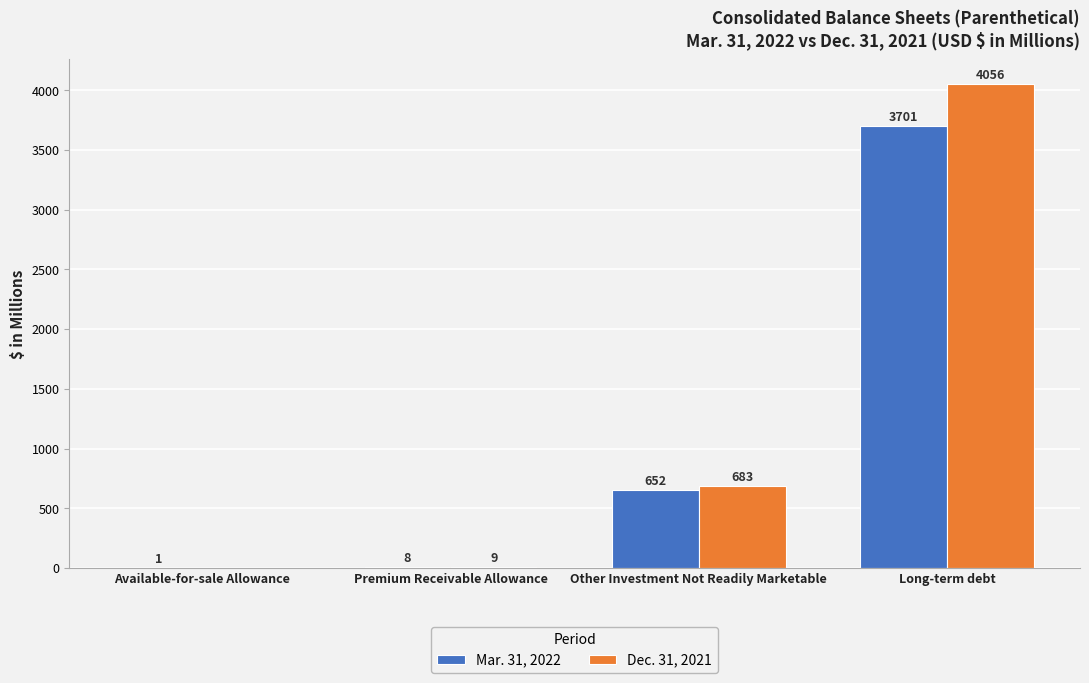

Between Available-for-sale Allowance and Long-term debt, which series saw the biggest shift?

Dec. 31, 2021